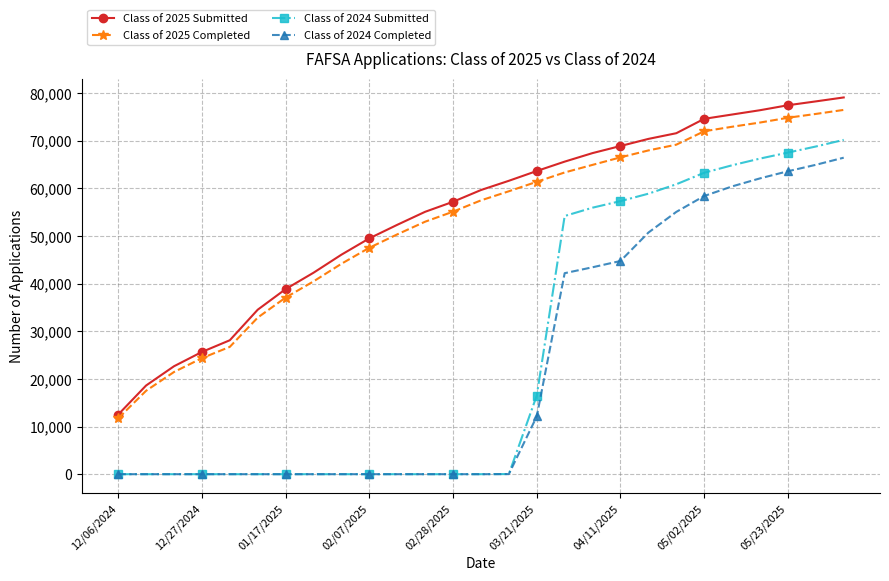

How many lines are shown in the chart?

4